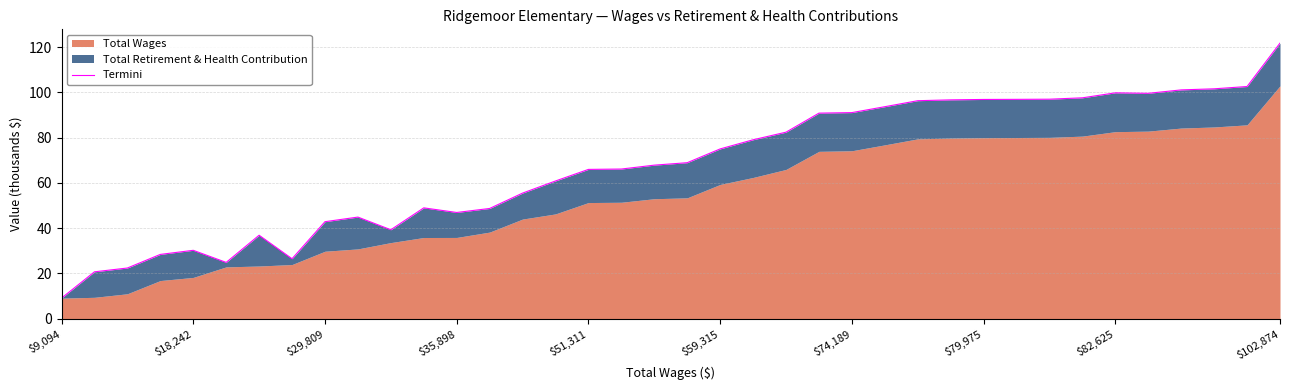

What is the average value?

67.8